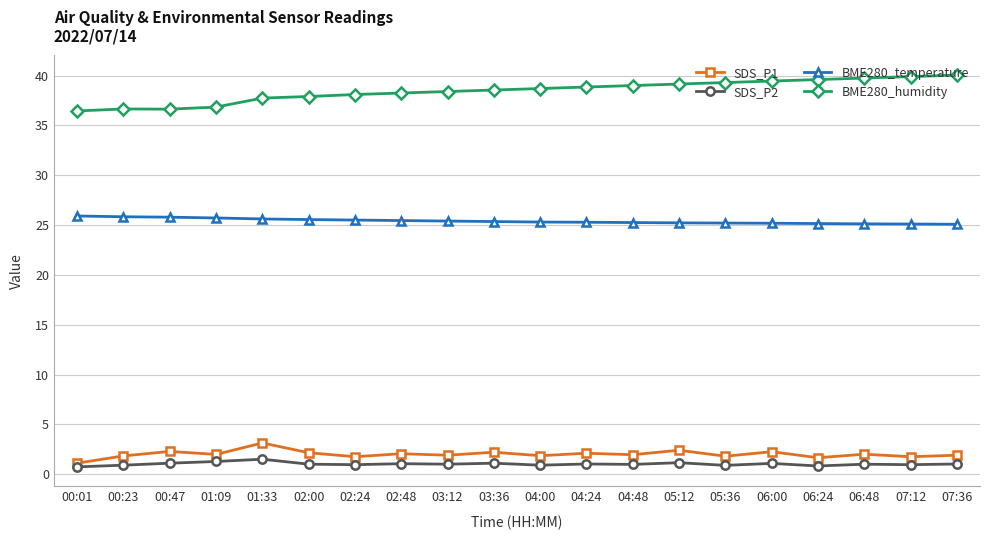

List the series in order of their peak value, highest first.

BME280_humidity, BME280_temperature, SDS_P1, SDS_P2